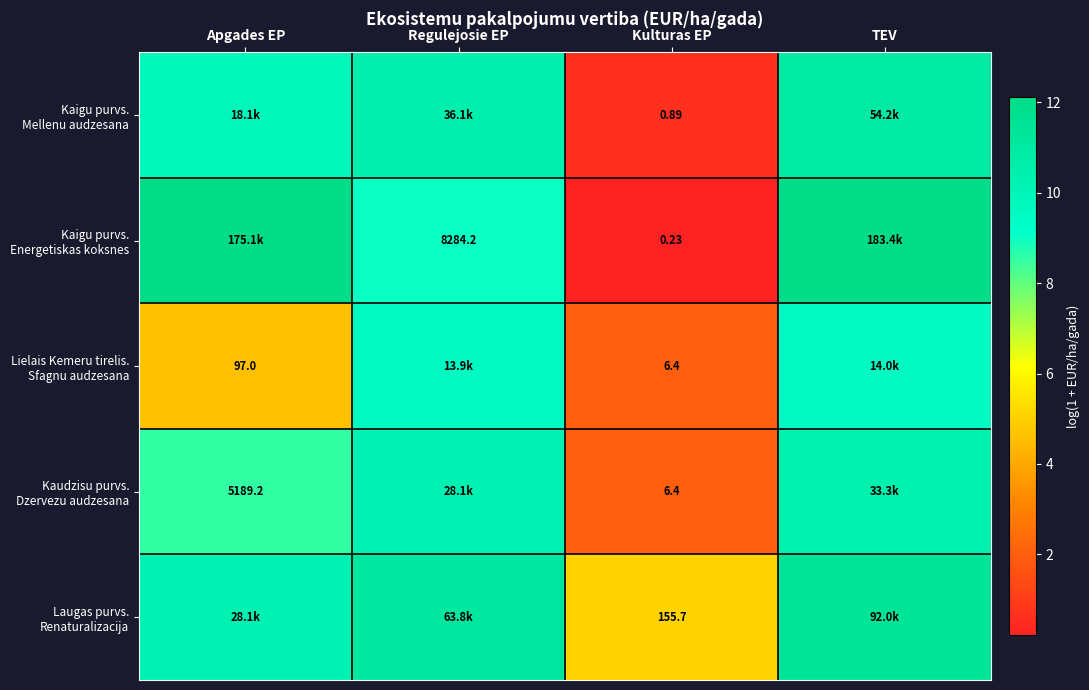

What is the difference between the second highest and second lowest values in the Kaudzisu purvs. Dzervezu audzesana series?

1.7